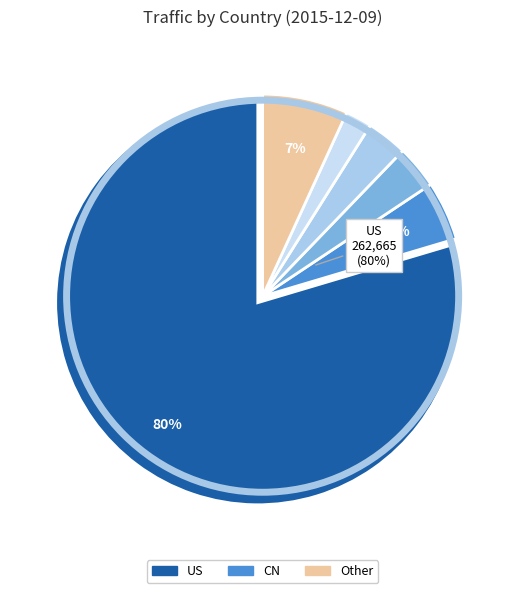

Does US account for over 50% of the chart?

Yes